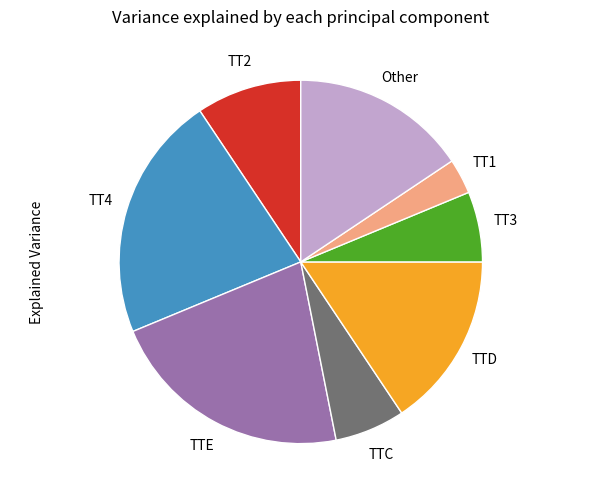

Does TT4 account for over 50% of the chart?

No